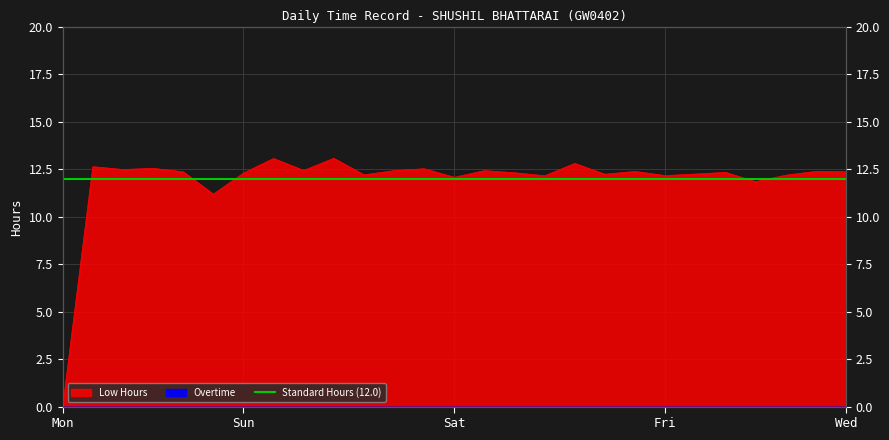

At which label does the data first exceed 12?

1